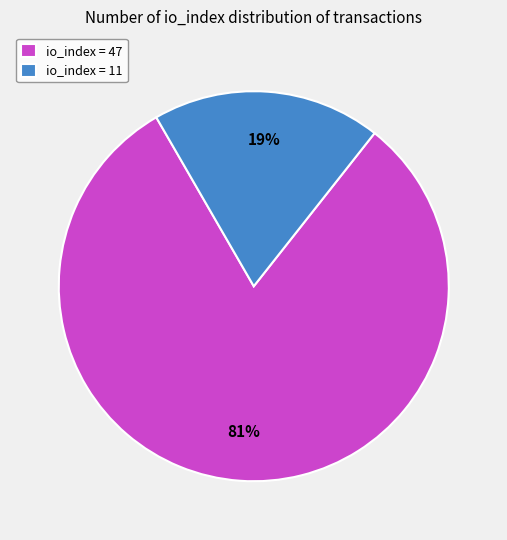

Rank the categories by value from highest to lowest.

io_index = 47, io_index = 11